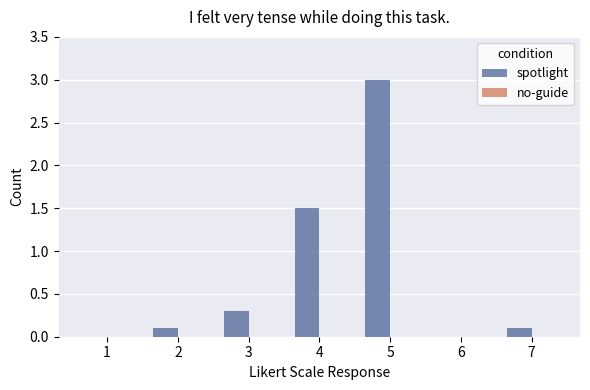

Reading left to right, list all the values displayed in this chart.

1=0.0	2=0.1	3=0.3	4=1.5	5=3.0	6=0.0	7=0.1